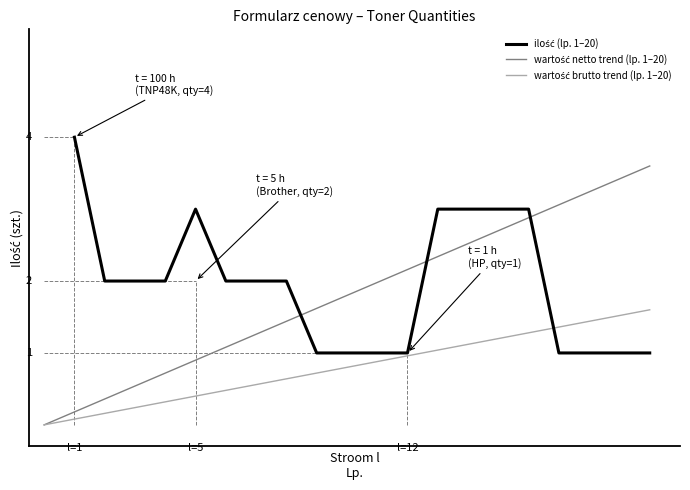

Rank the categories by value from highest to lowest.

1, 5, 13, 14, 15, 16, 2, 3, 4, 6, 7, 8, 9, 10, 11, 12, 17, 18, 19, 20